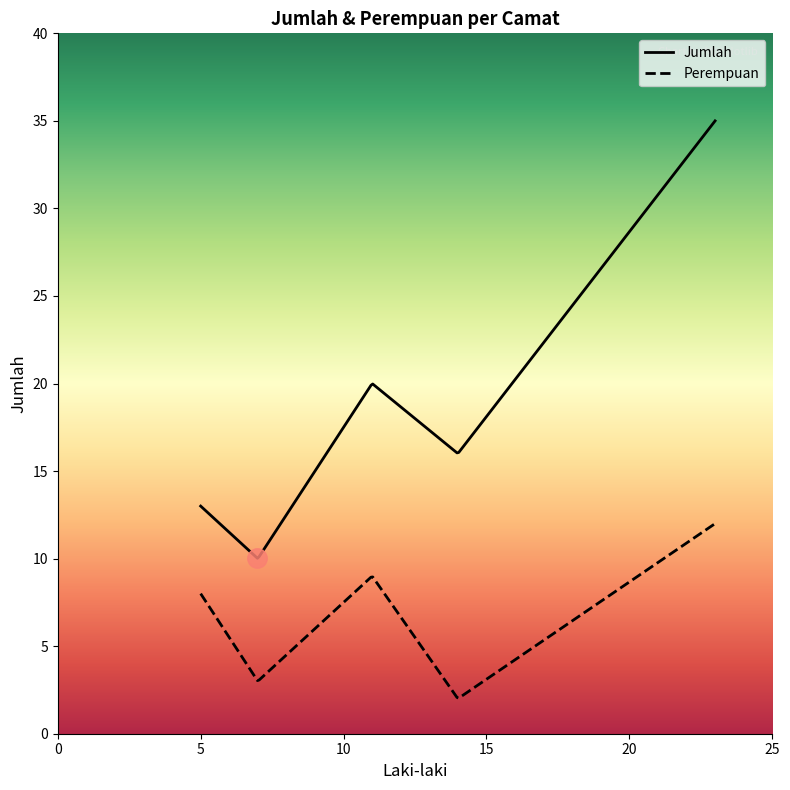

At how many categories does at least one series exceed 33?

1